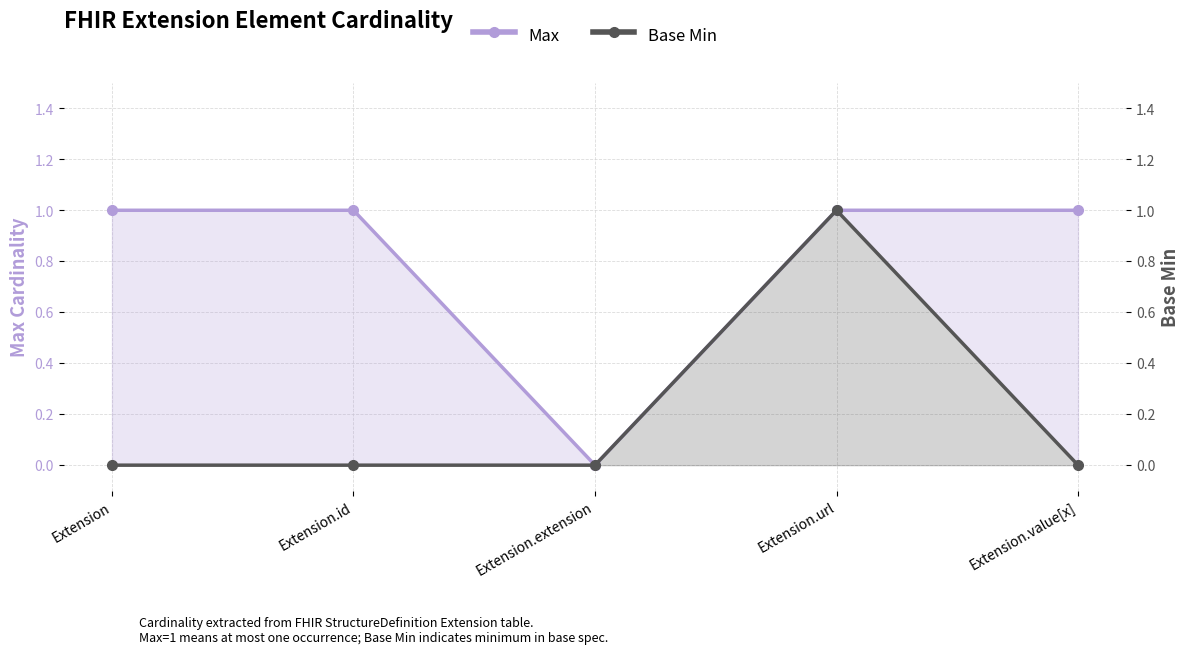

True or false: Max and Base Min cross at least once.

False